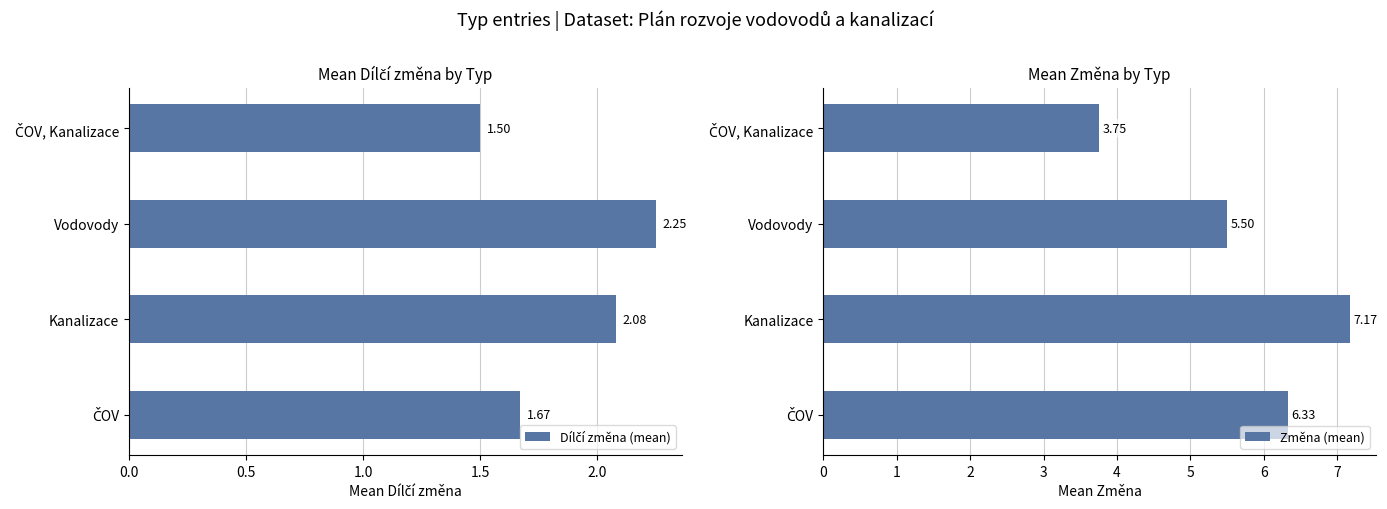

At which label does Změna (mean) reach its peak?

Kanalizace